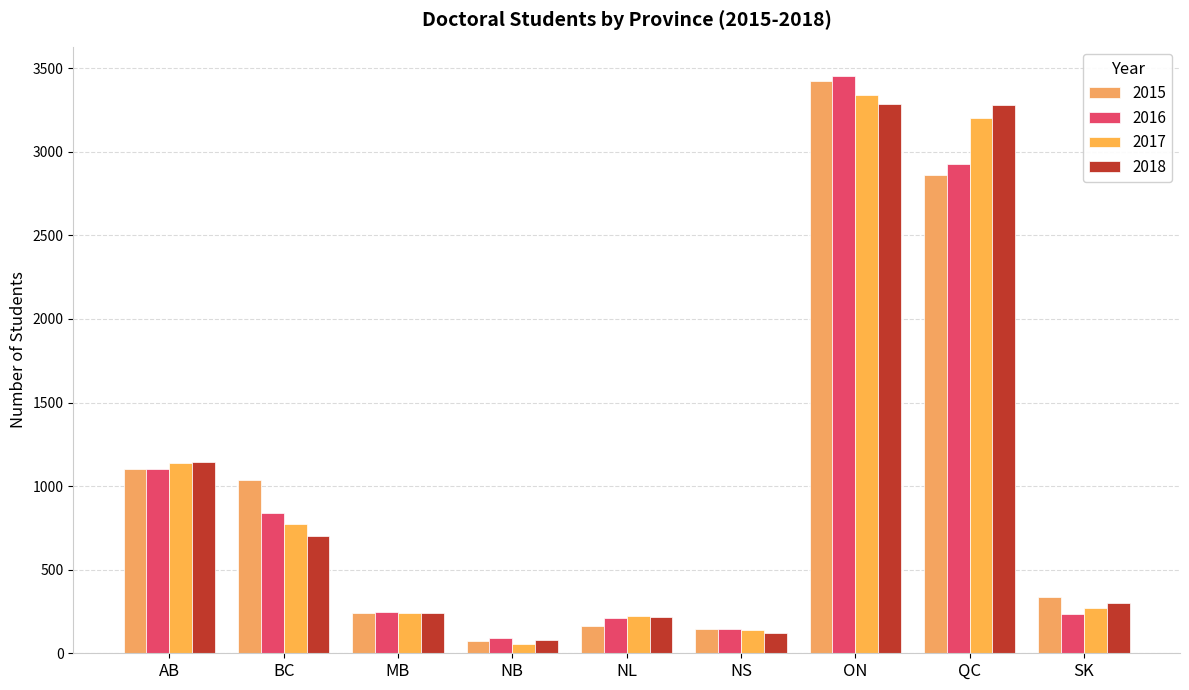

What is the sum of all 2016 values?

9261.0